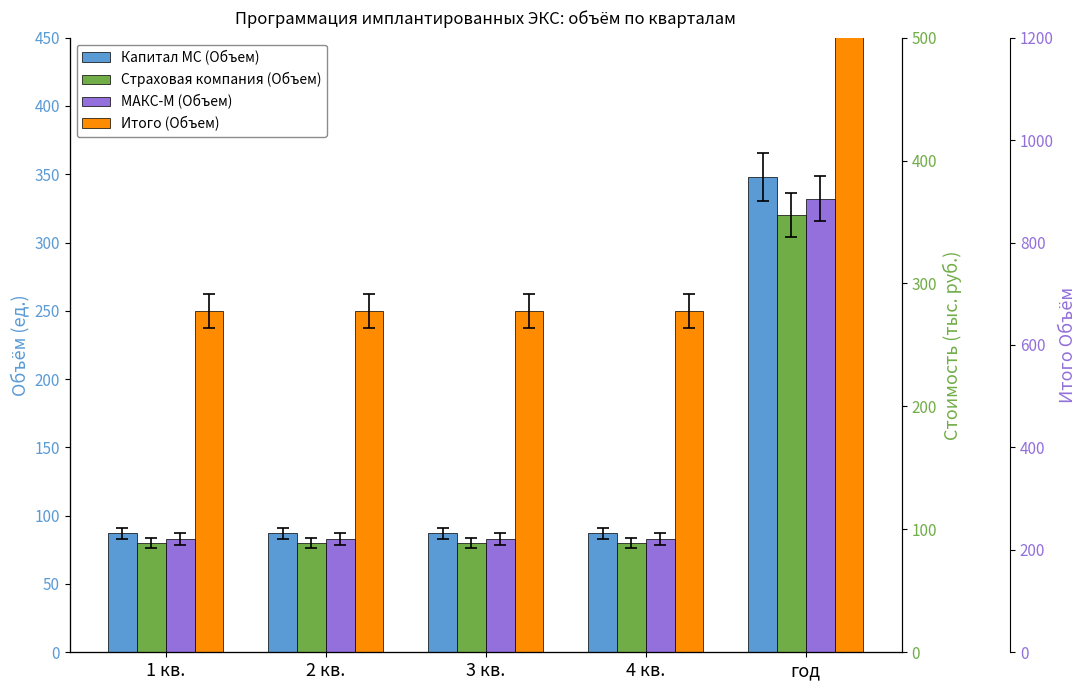

What is the label of the 3rd bar from the left?

3 кв.